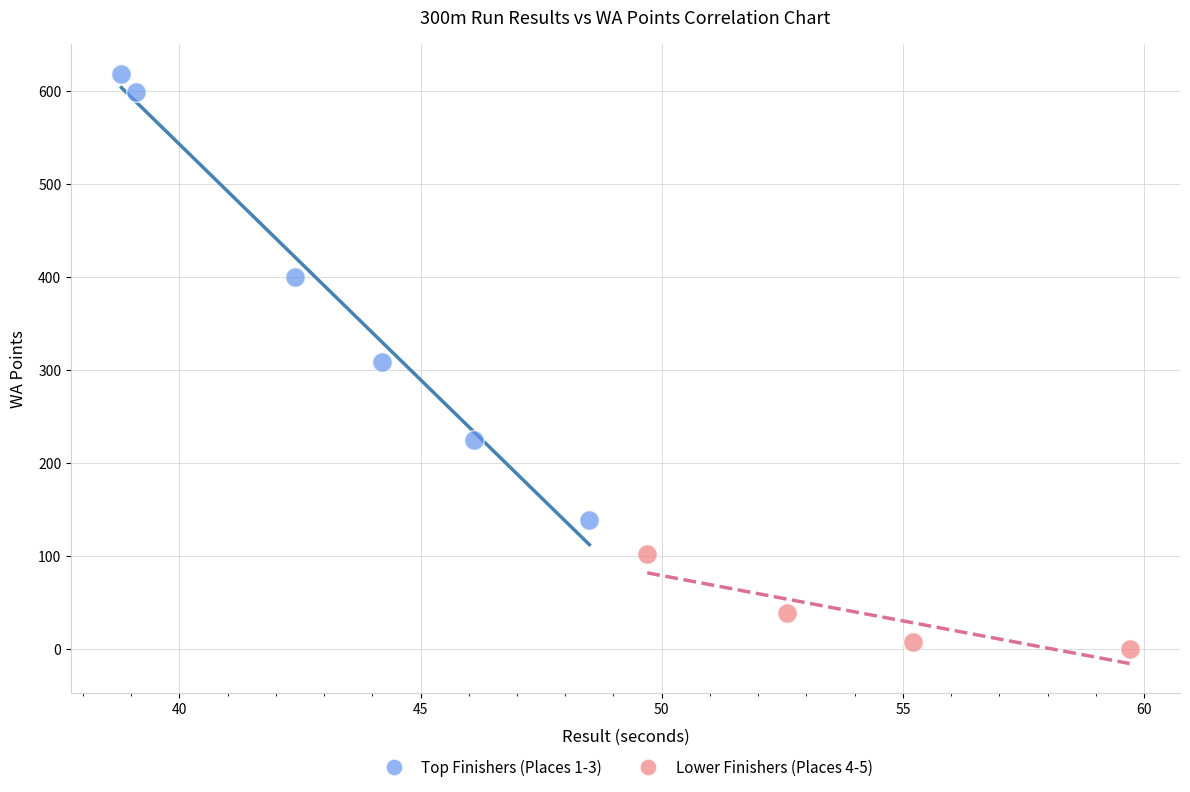

Which series reaches the minimum Y coordinate?

Lower Finishers (Places 4-5)